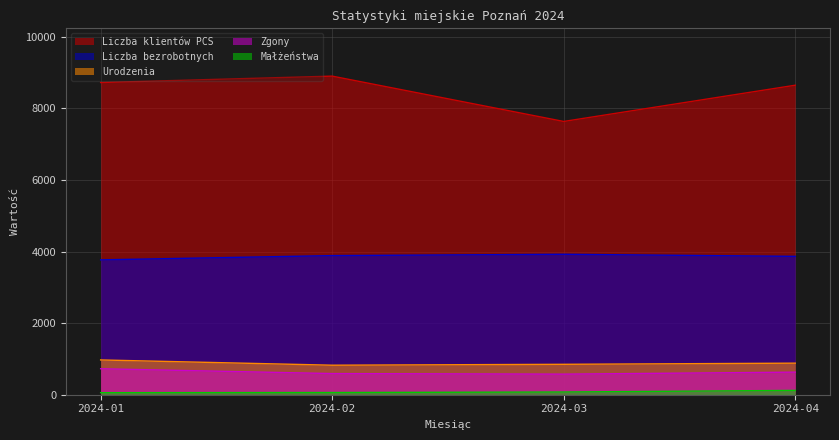

What is the minimum value shown in the chart?

57